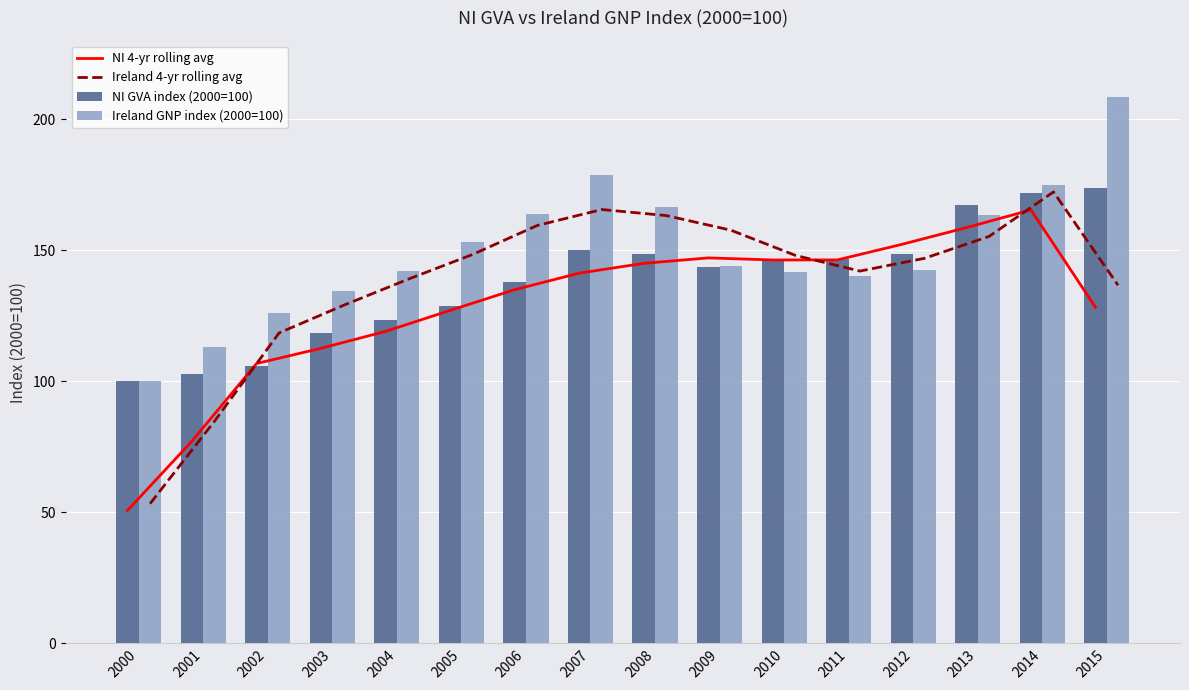

Which category has the lowest value across all series?

2000